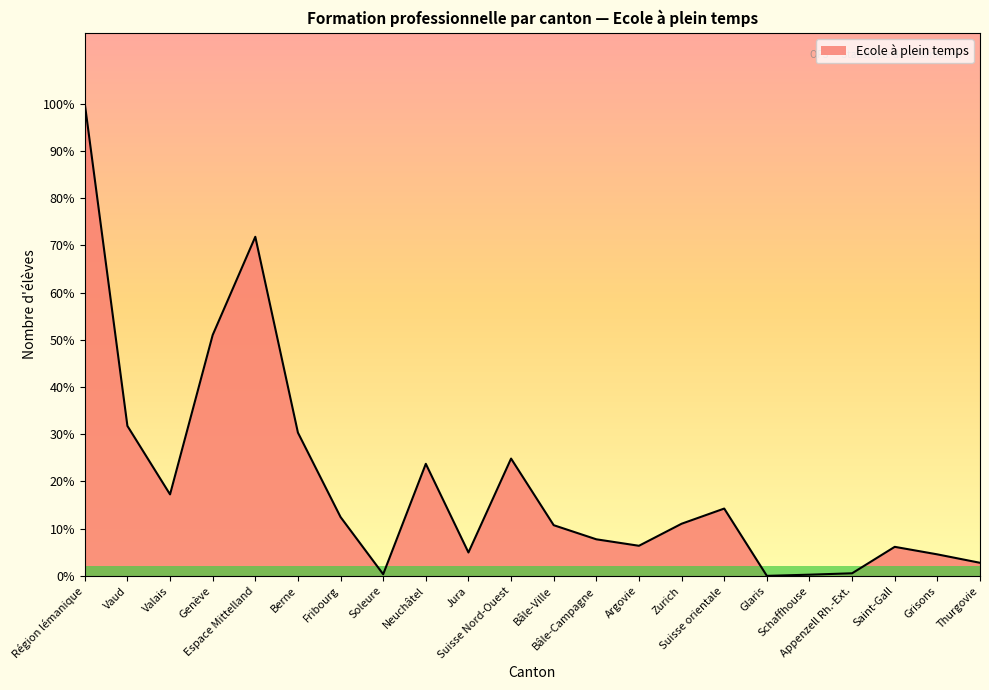

Is it true that the value at Appenzell Rh.-Ext. is 12?

False